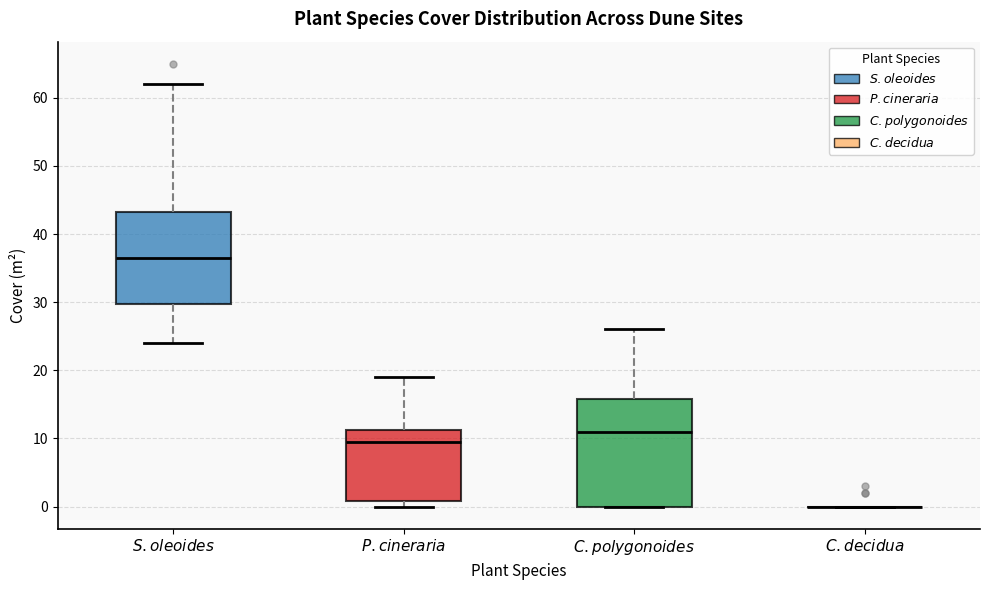

Reading left to right, read every box against the y-axis: the position of its median line, the range the box covers, and the ends of its whiskers. The values are not printed on the chart, so give them approximately, as read against the axis.

$\it{S. oleoides}$: median 37, box 30 to 43, whiskers 24 to 62
$\it{P. cineraria}$: median 10, box 1 to 11, whiskers 0 to 19
$\it{C. polygonoides}$: median 11, box 0 to 16, whiskers 0 to 26
$\it{C. decidua}$: box collapsed to a line at 0, whiskers 0 to 0